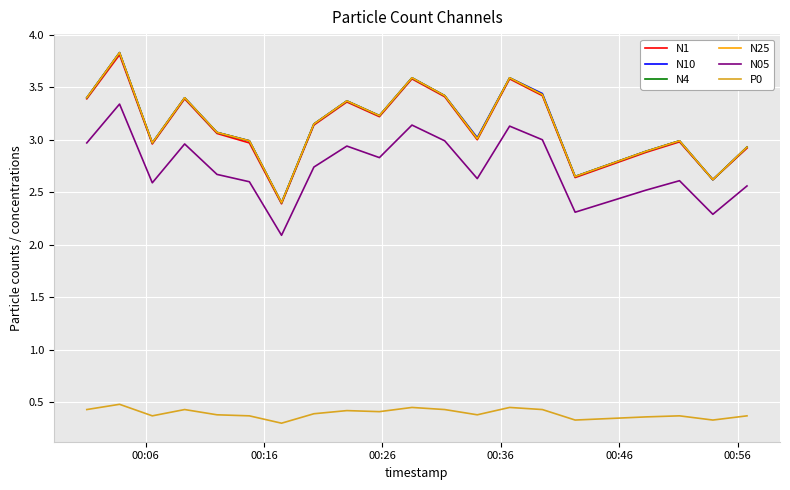

Does the chart display data point markers on the line(s)?

No